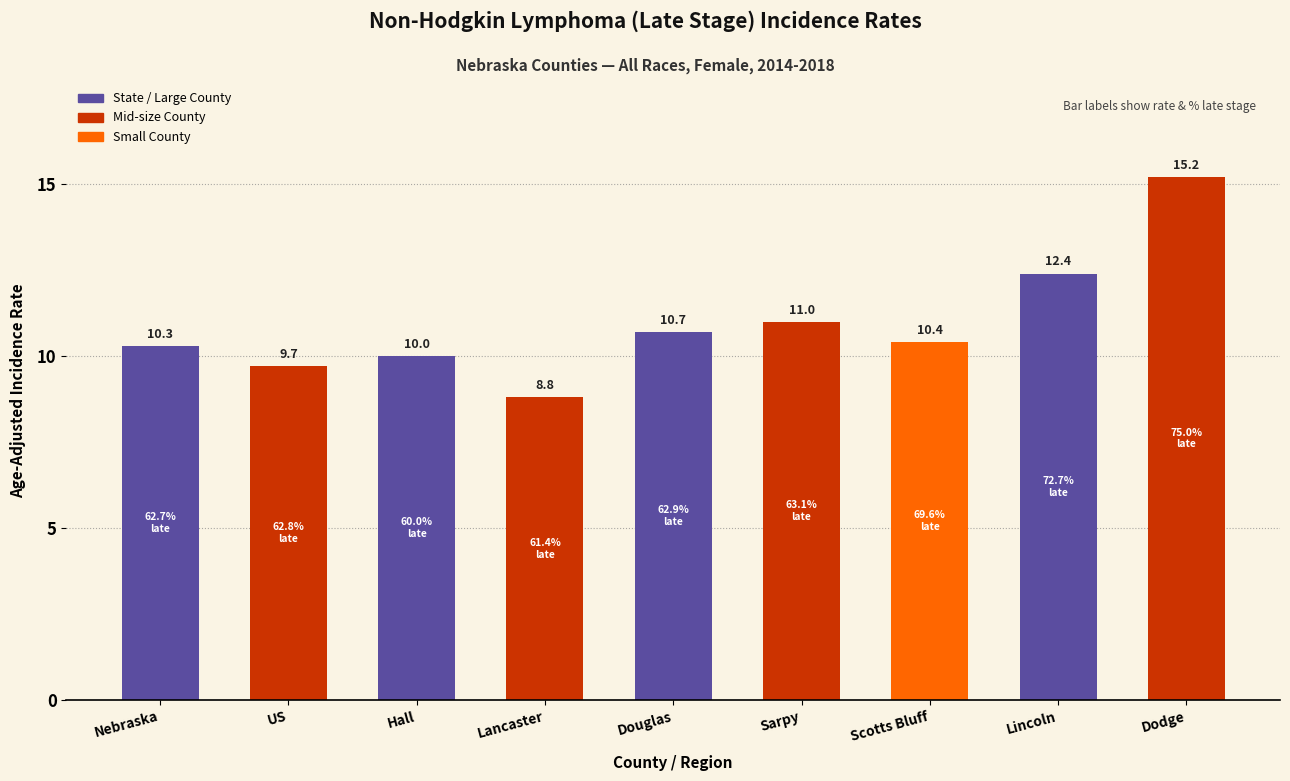

Reading left to right, transcribe all the data shown in this chart.

Nebraska=10.3	US=9.7	Hall=10.0	Lancaster=8.8	Douglas=10.7	Sarpy=11.0	Scotts Bluff=10.4	Lincoln=12.4	Dodge=15.2